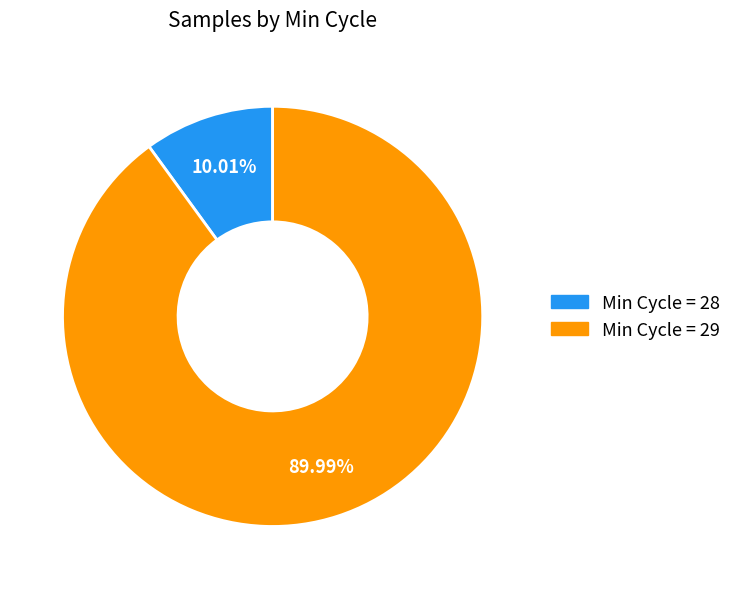

How many segments does this pie chart have?

2